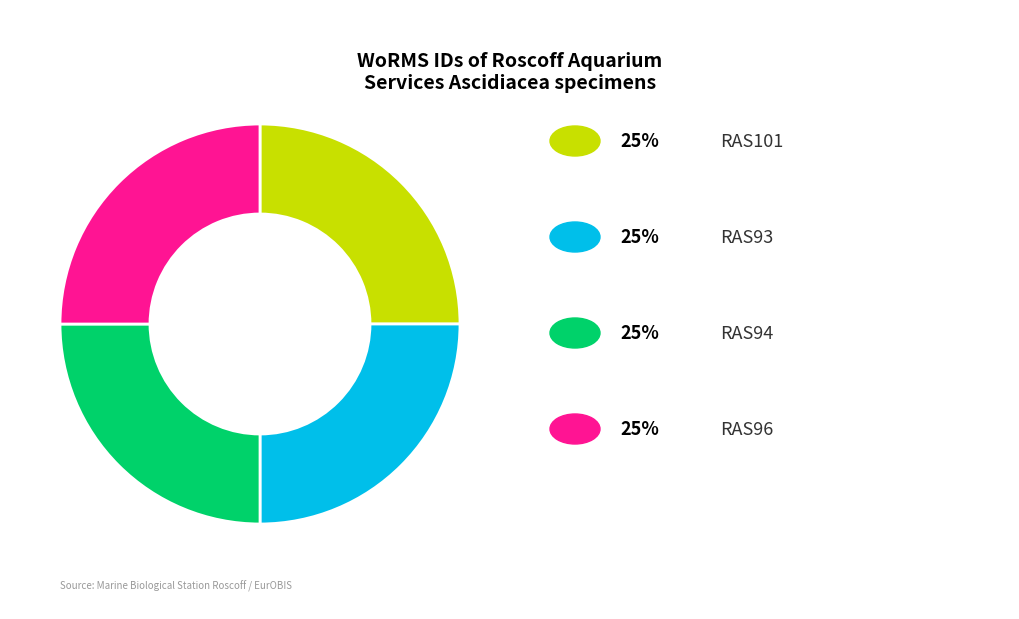

Is there any slice that represents more than half of the pie?

No